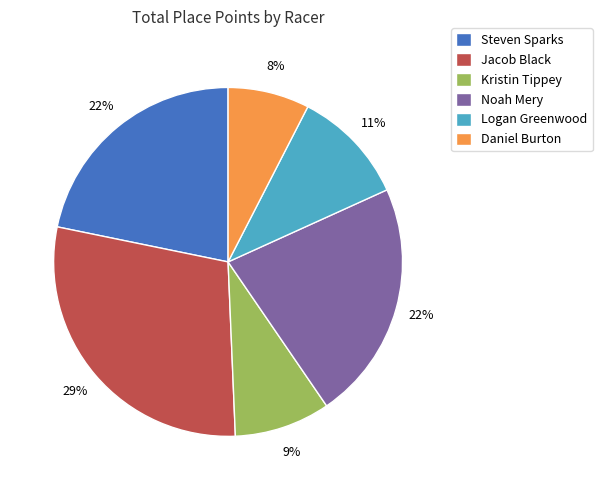

To the nearest percent, what portion does Steven Sparks represent?

22%